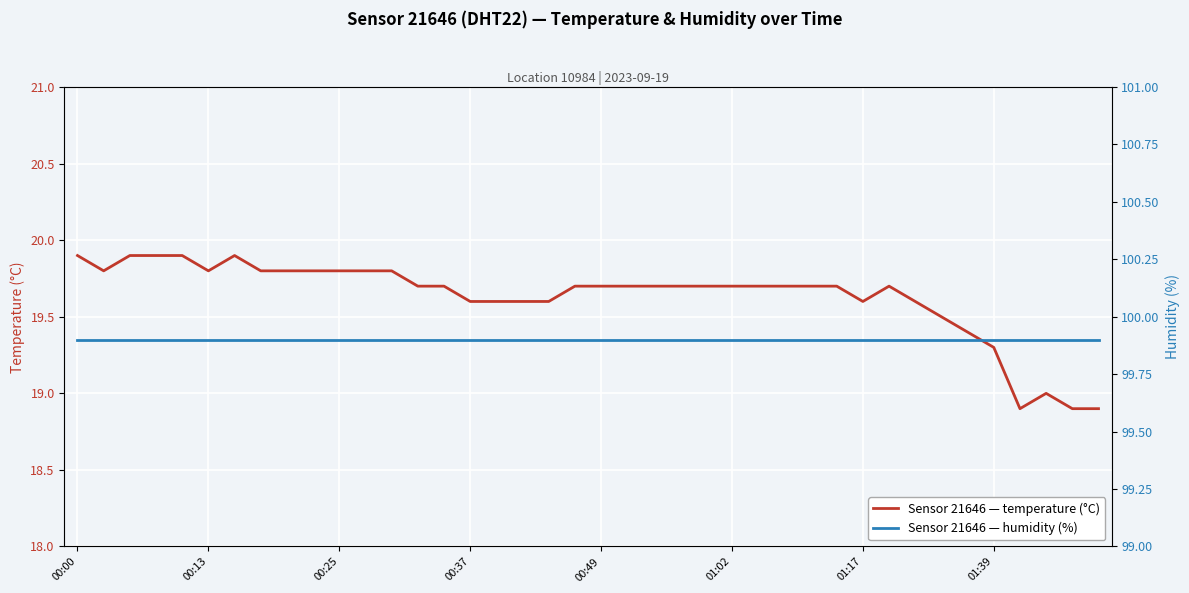

The temperature series shows 32.6 at 16. True or false?

False